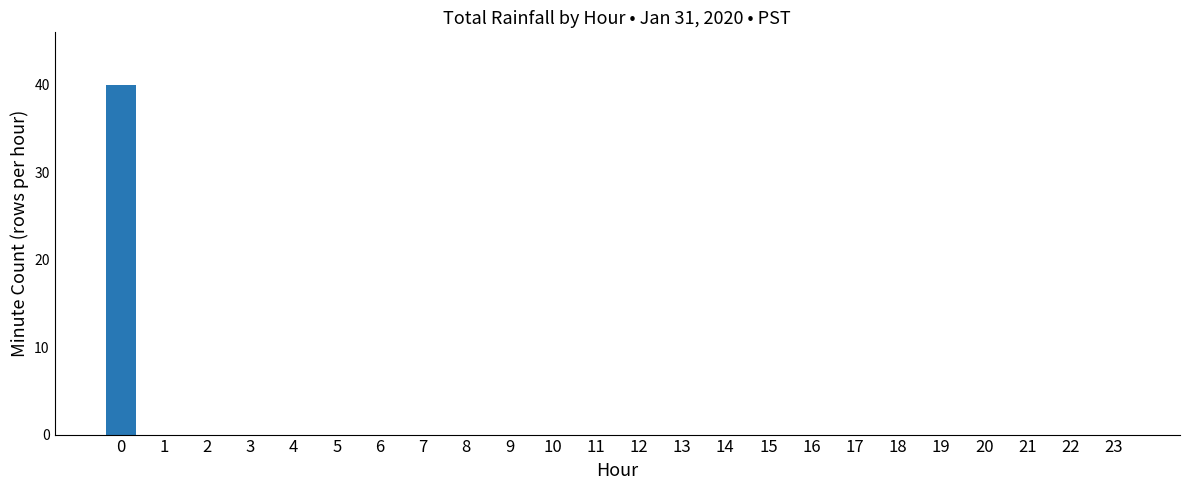

What is the greatest value displayed?

40